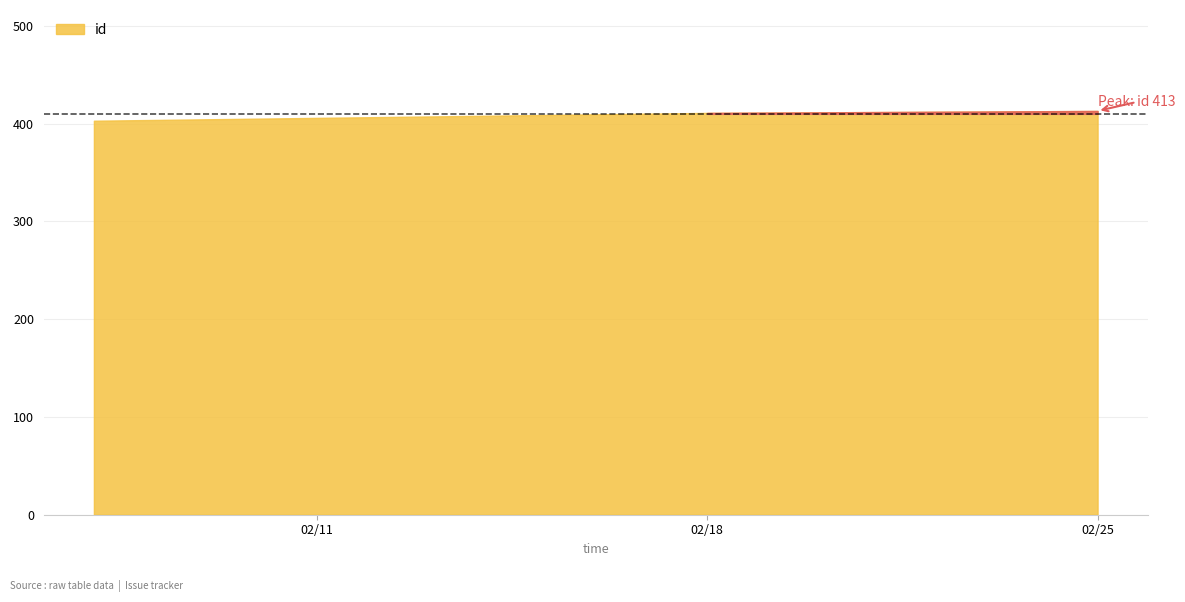

How many values exceed 411?

1